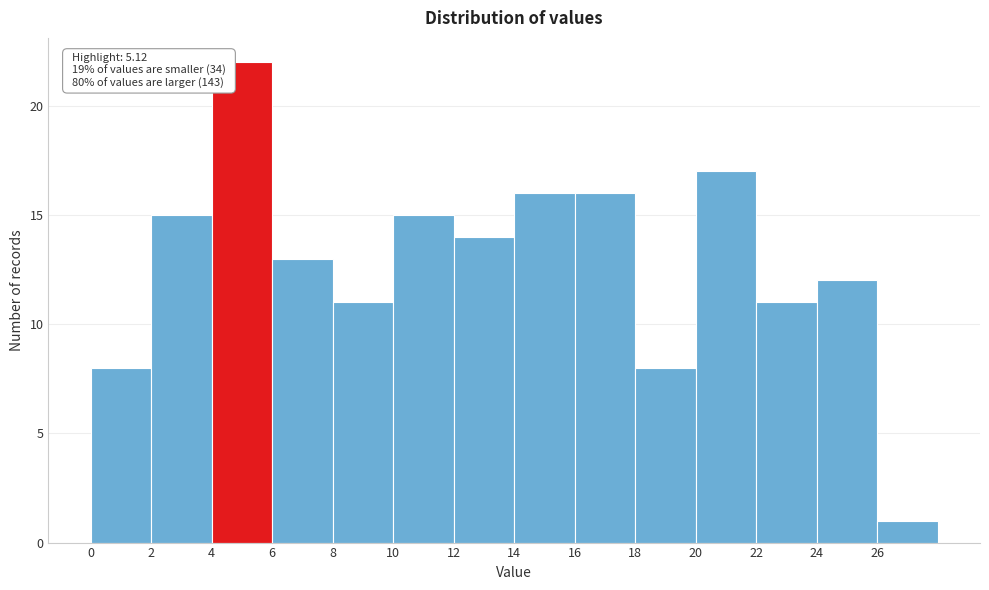

Over which range of the x-axis is the bar tallest?

4 to 6